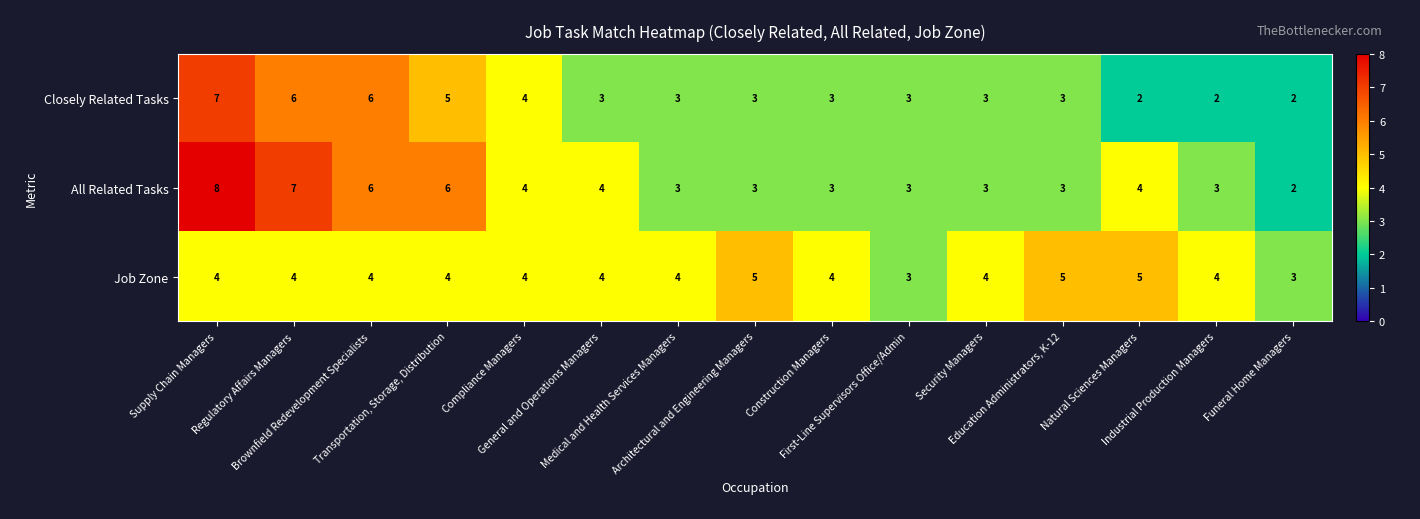

What is the difference between the maximum and minimum values in the Closely Related Tasks series?

5